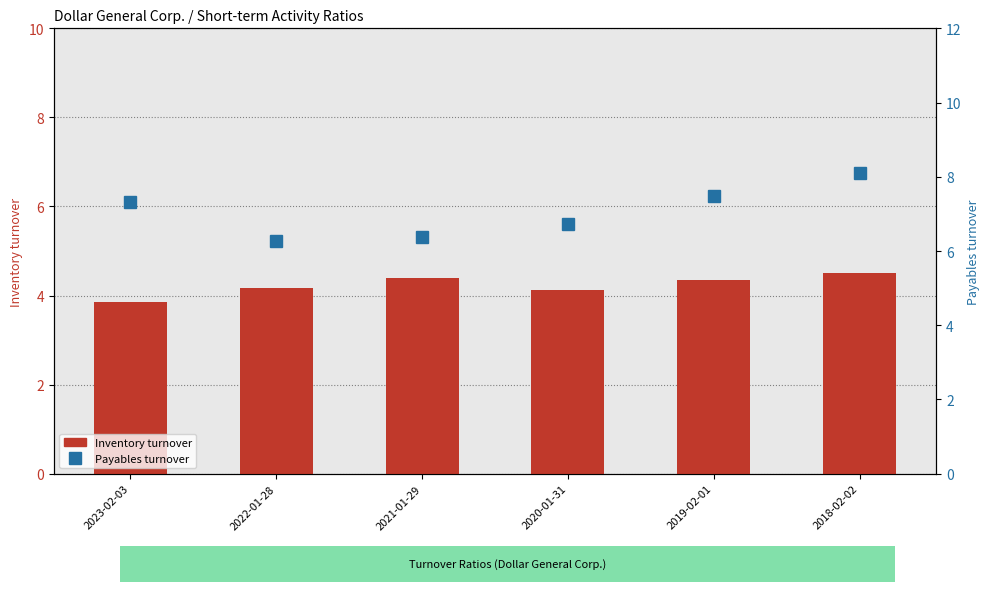

Reading left to right, list all the values displayed in this chart.

Inventory turnover: 2023-02-03=3.9	2022-01-28=4.2	2021-01-29=4.4	2020-01-31=4.1	2019-02-01=4.3	2018-02-02=4.5
Payables turnover: 2023-02-03=7.3	2022-01-28=6.3	2021-01-29=6.4	2020-01-31=6.7	2019-02-01=7.5	2018-02-02=8.1